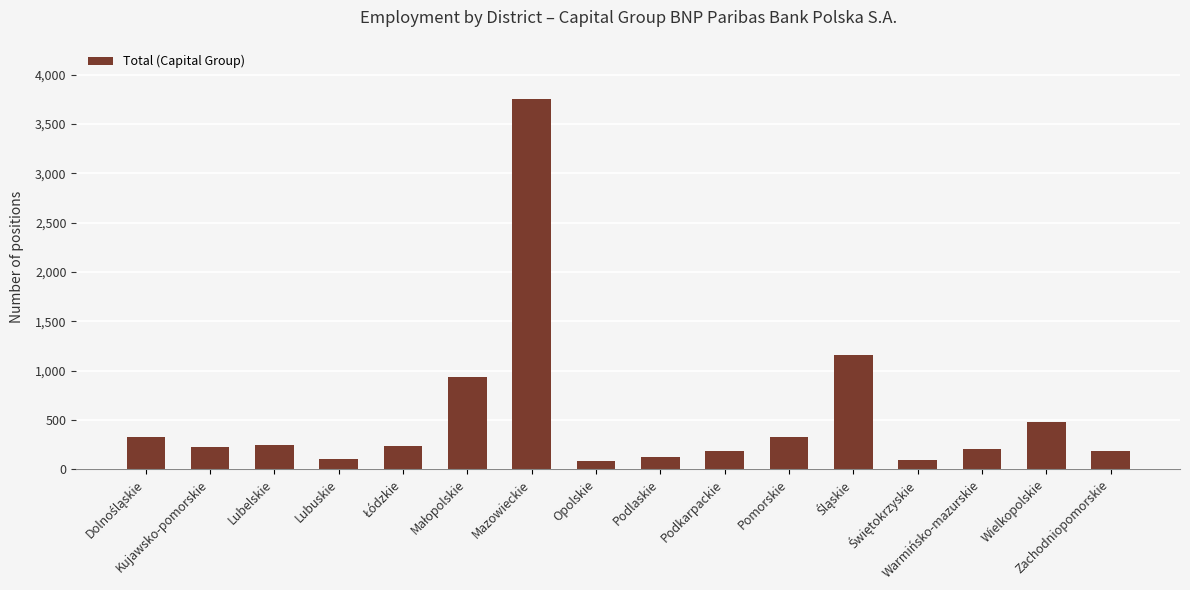

What is the greatest value displayed?

3751